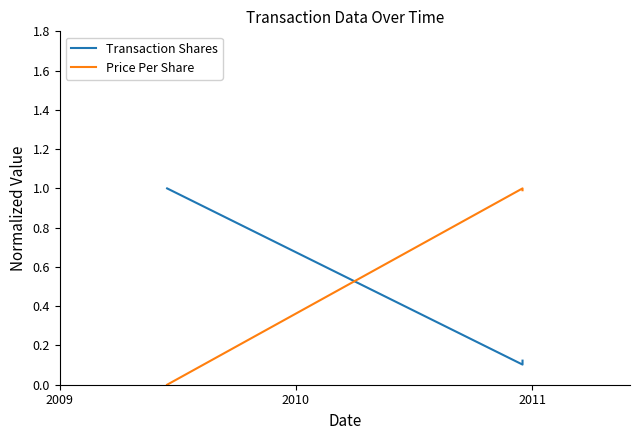

How many lines are shown in the chart?

2